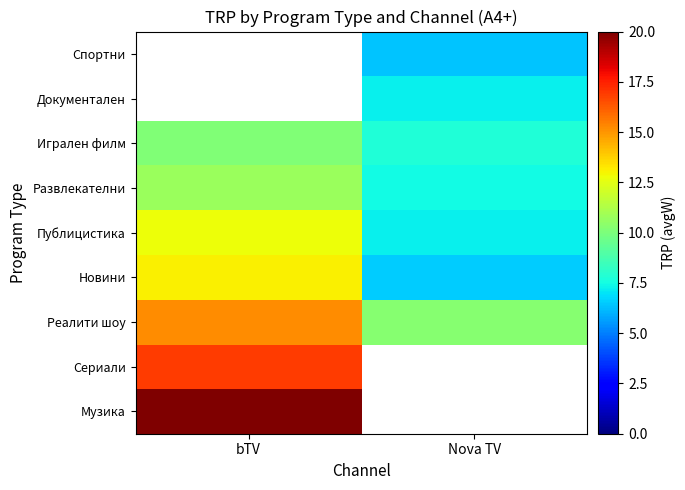

At which label does Спортни reach its minimum?

bTV